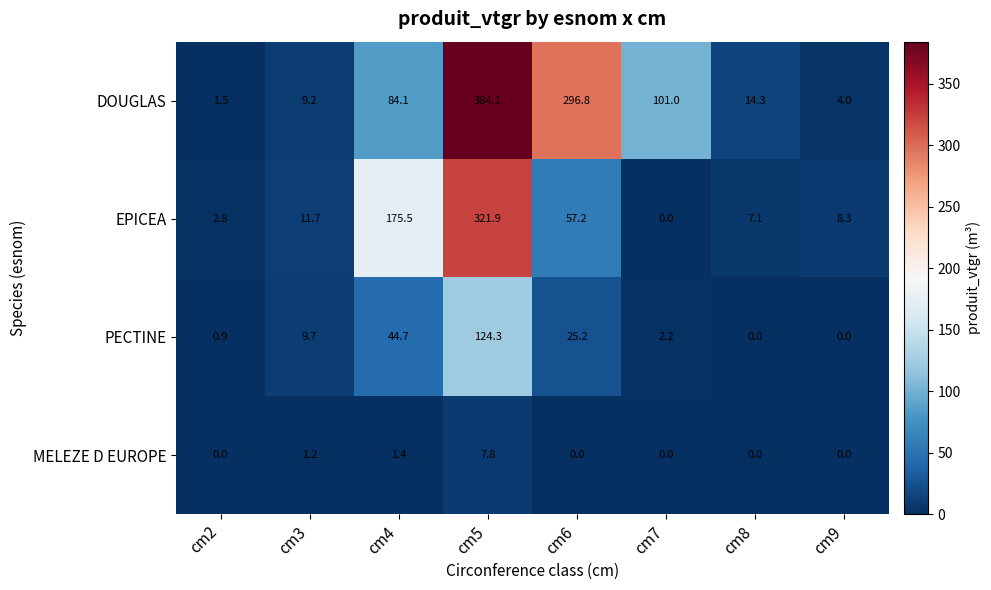

Between cm2 and cm9, which series saw the biggest shift?

EPICEA